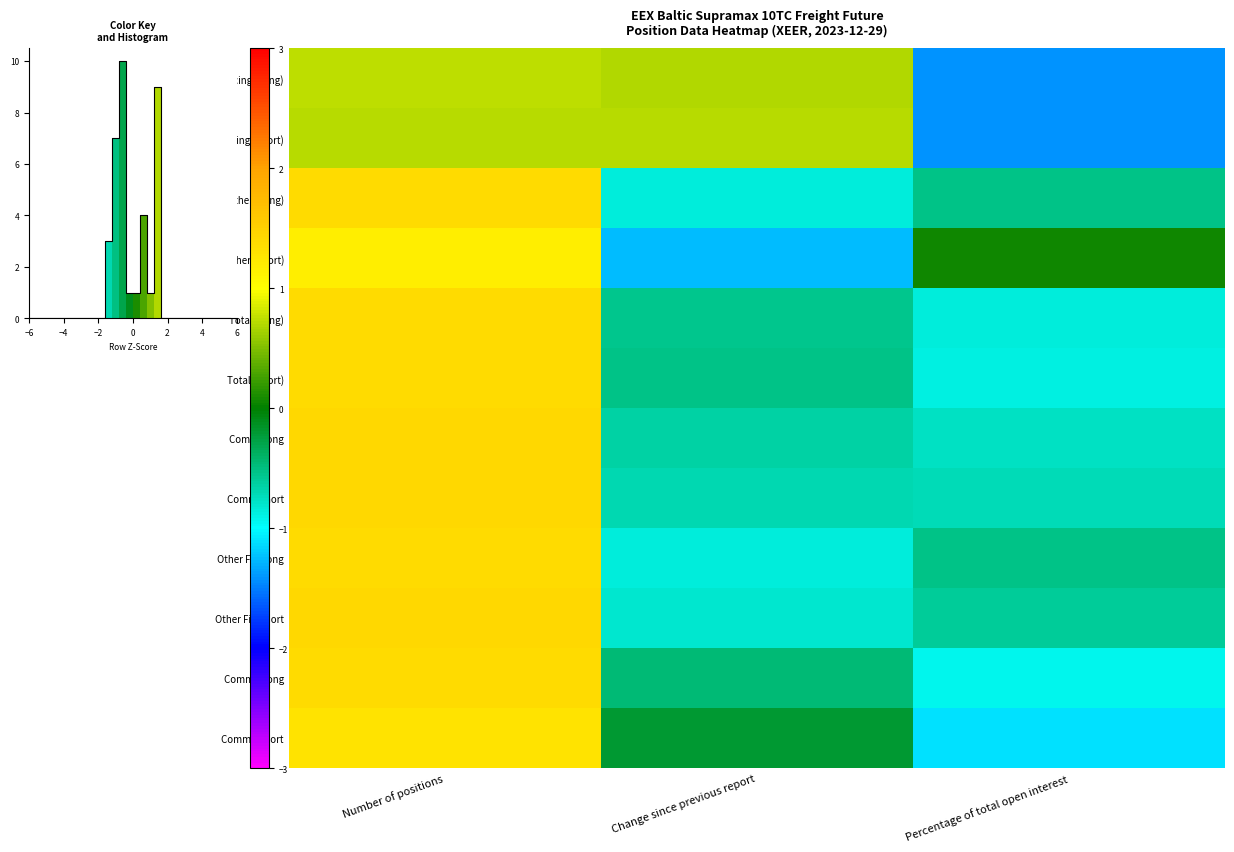

At which label does Total (Long) reach its peak?

Number of positions